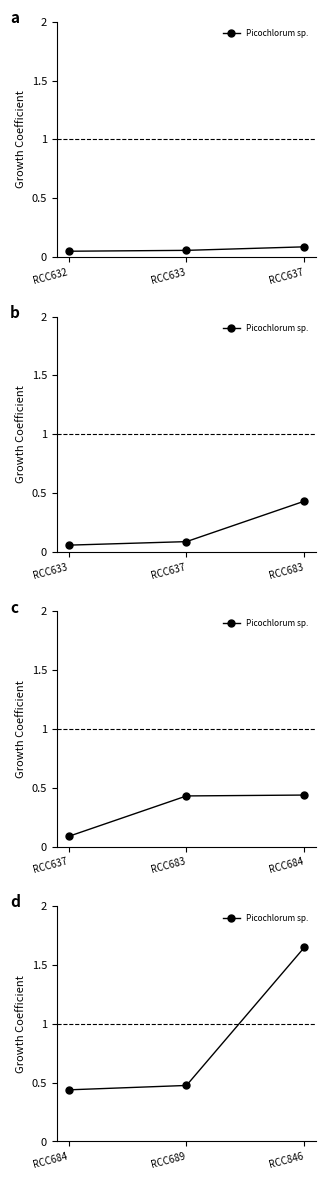

How many lines are shown in the chart?

1